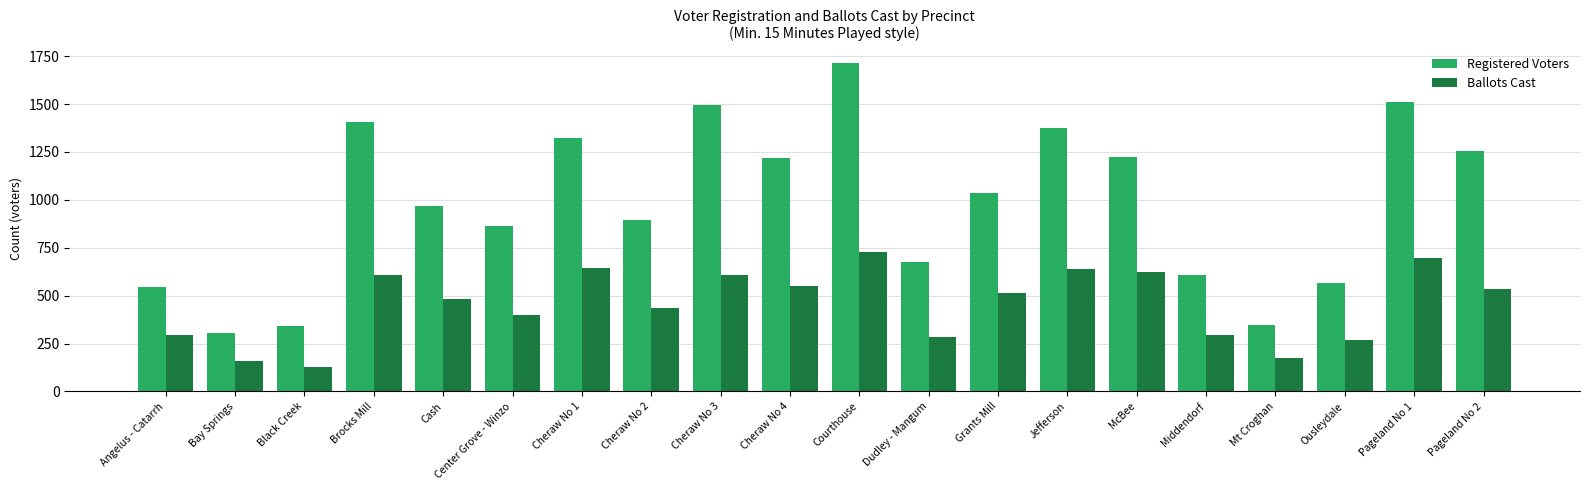

At Cheraw No 1, list the series in order from smallest to largest.

Ballots Cast, Registered Voters